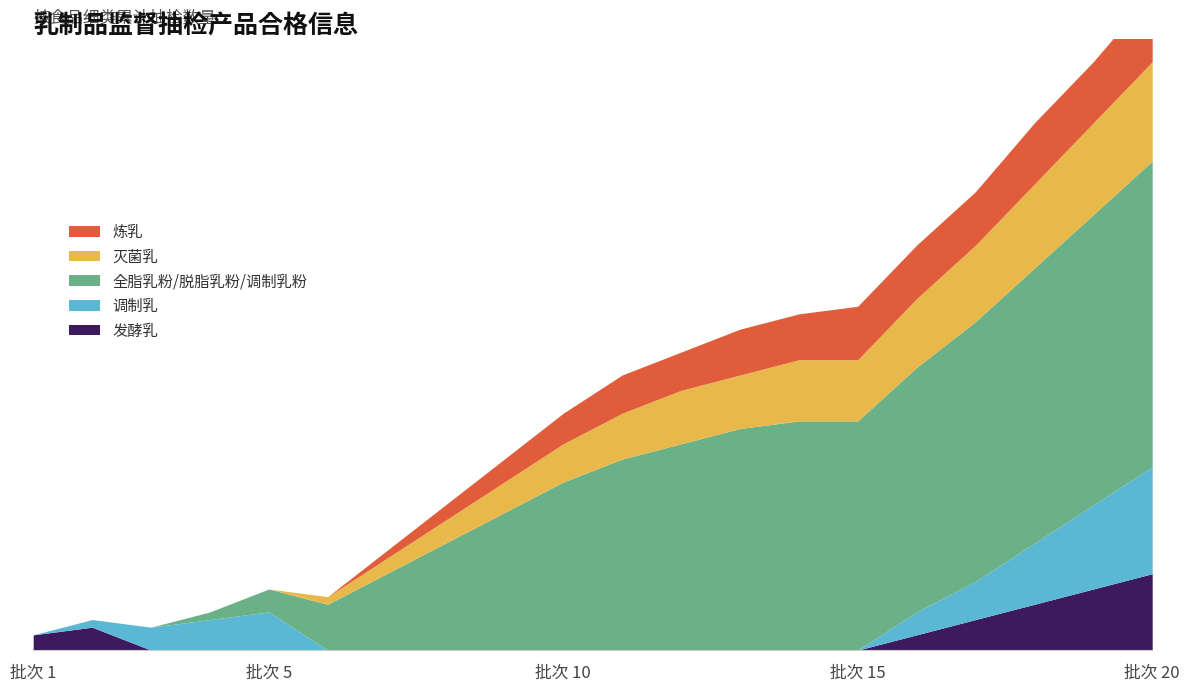

What is the spread (max minus min) of values at 10?

22